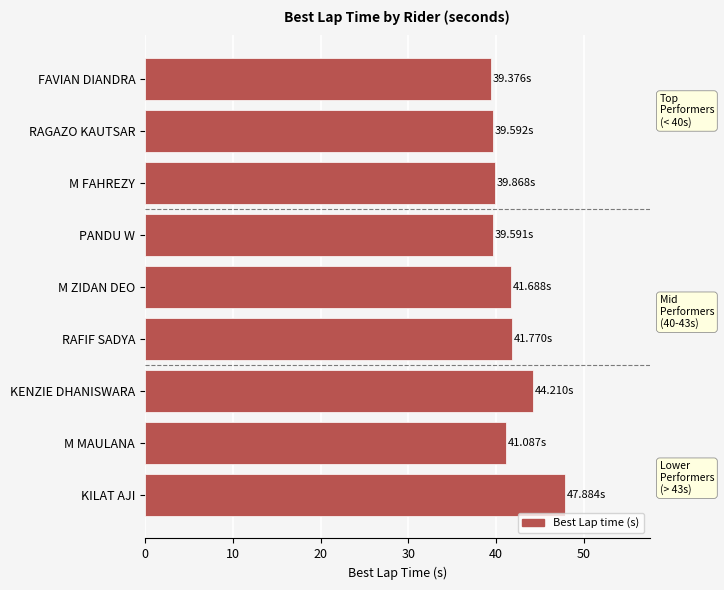

What is the label of the 6th bar from the bottom?

PANDU W